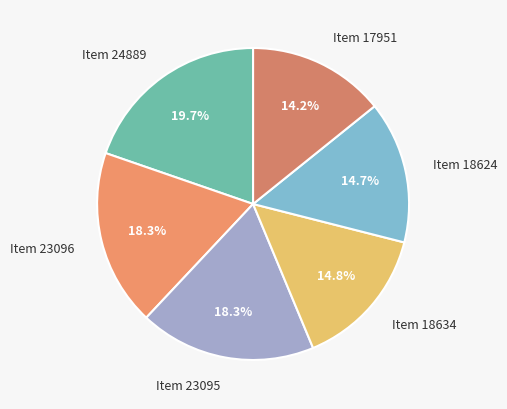

Which slice is the smallest?

Item 17951